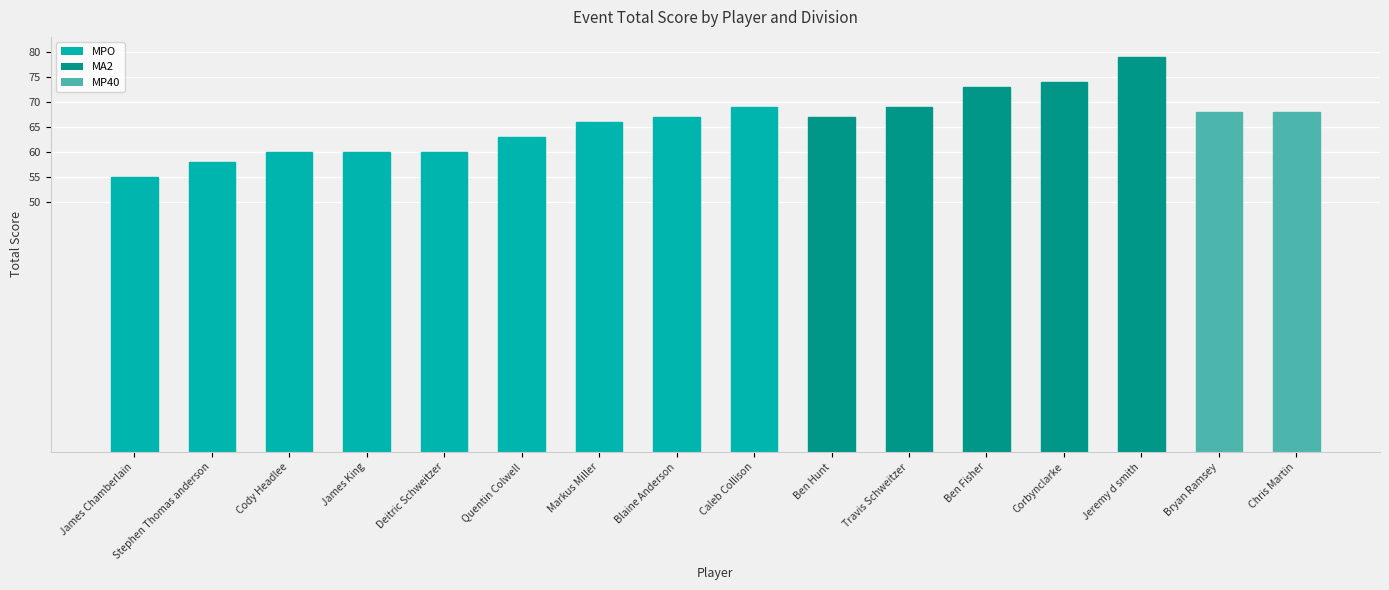

Is it true that the value at Chris Martin is 68?

True